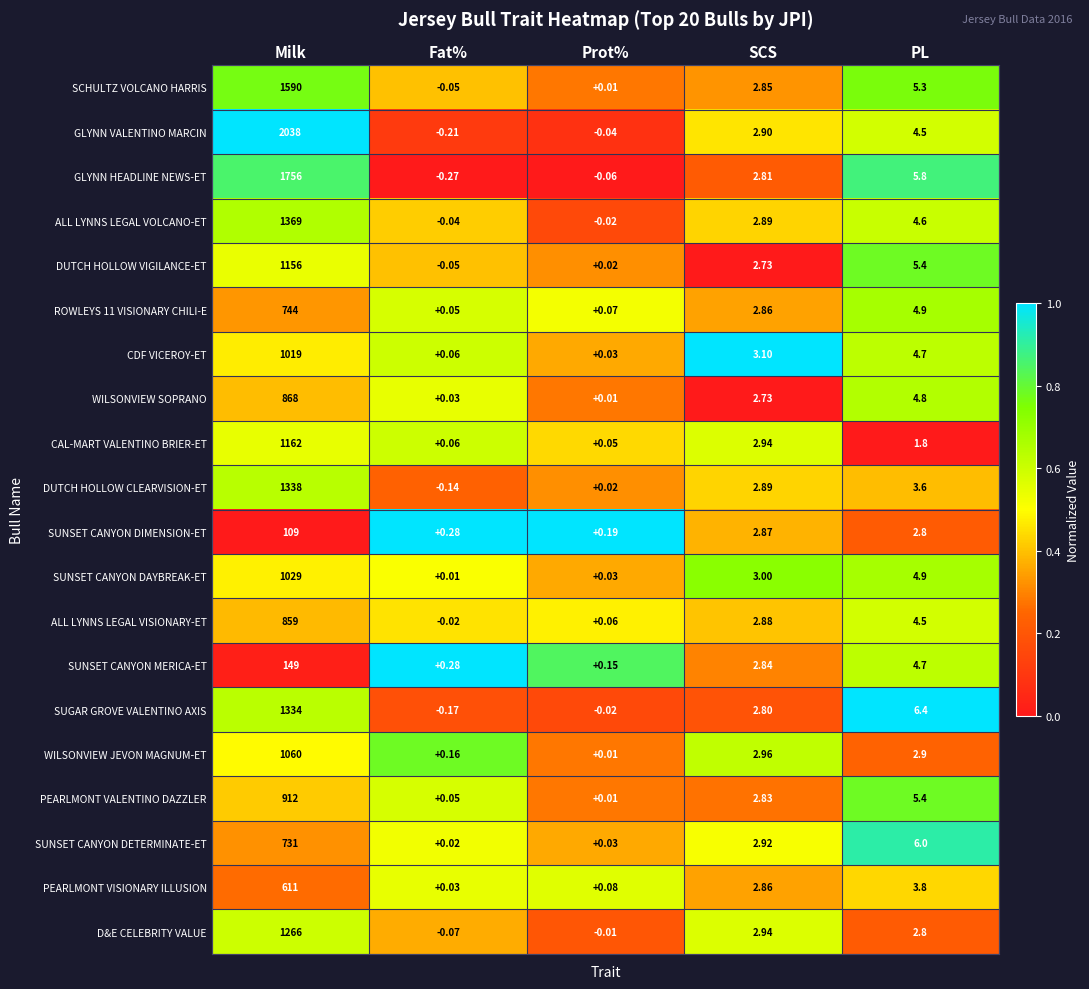

Where is ROWLEYS 11 VISIONARY CHILI-E nearest to the value 372?

PL